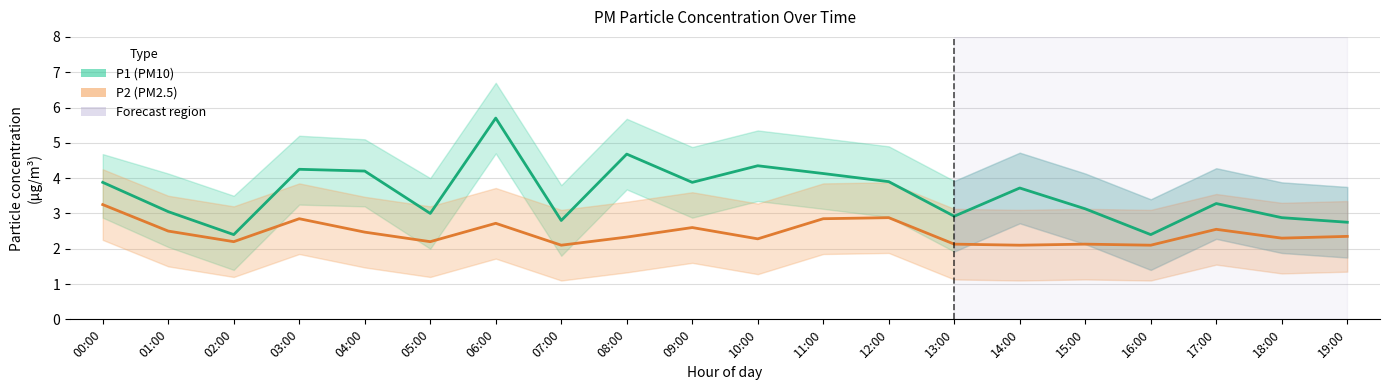

What is the label of the 17th point from the left?

16:00